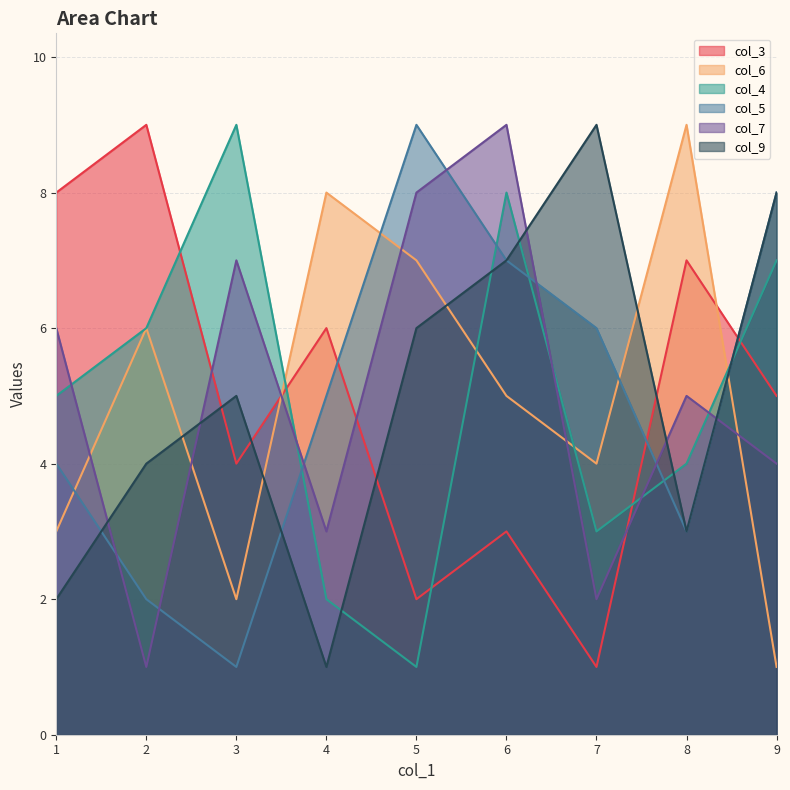

What is the total value across all series at 1?

28